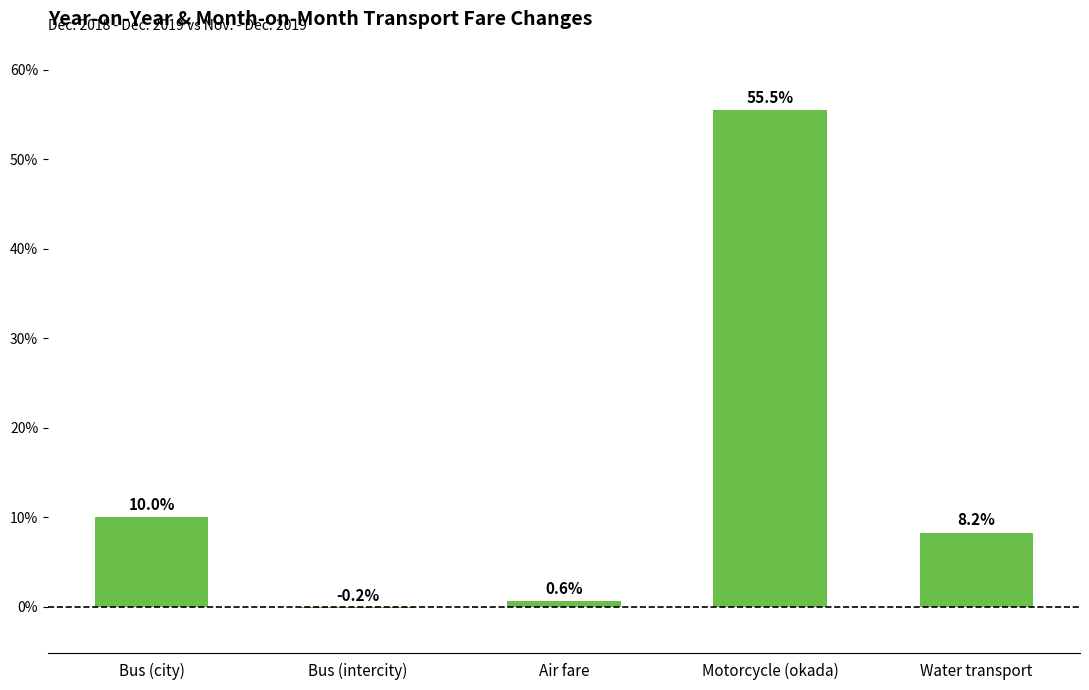

True or false: the data shows 2.8 at Bus (city).

False